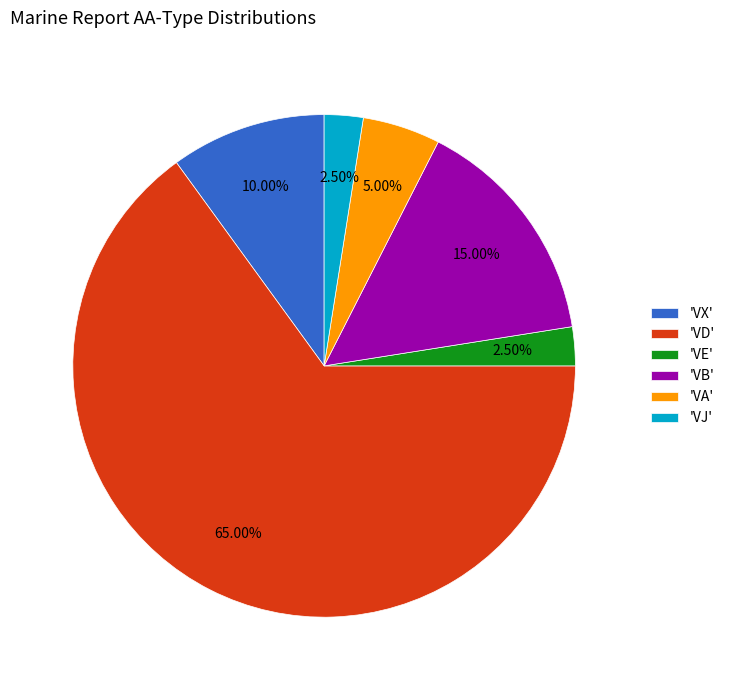

To the nearest percent, what is the average slice percentage?

17%